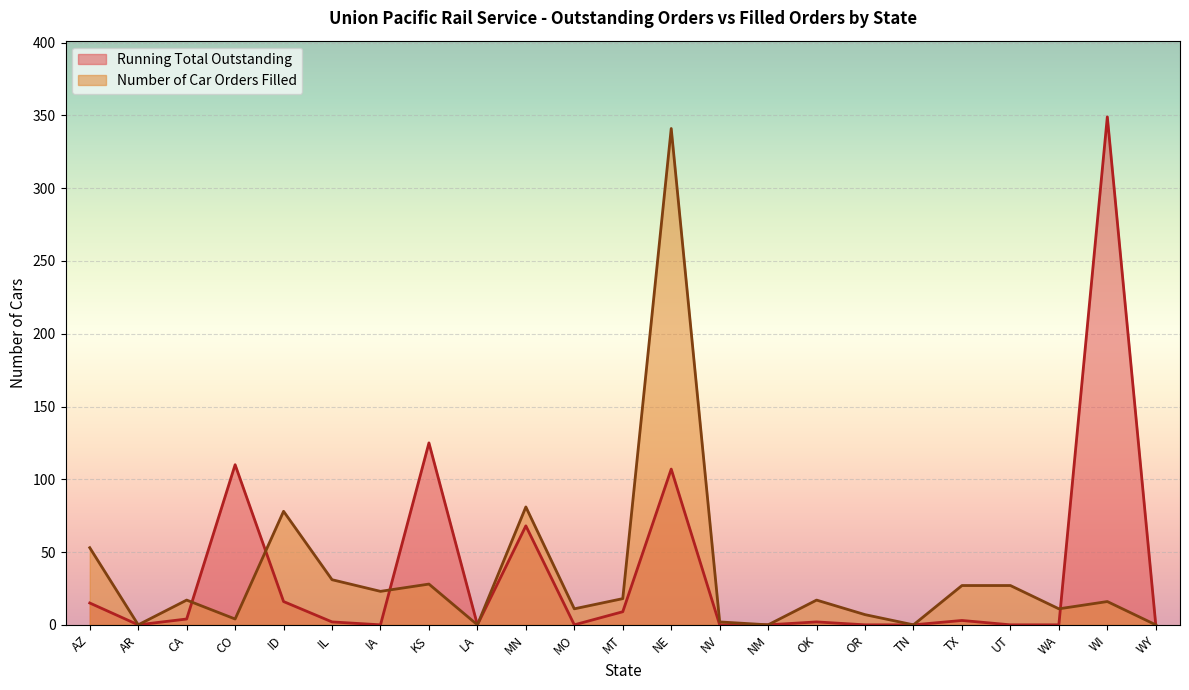

What is the value of the Number of Car Orders Filled point at the 4th from the left?

4